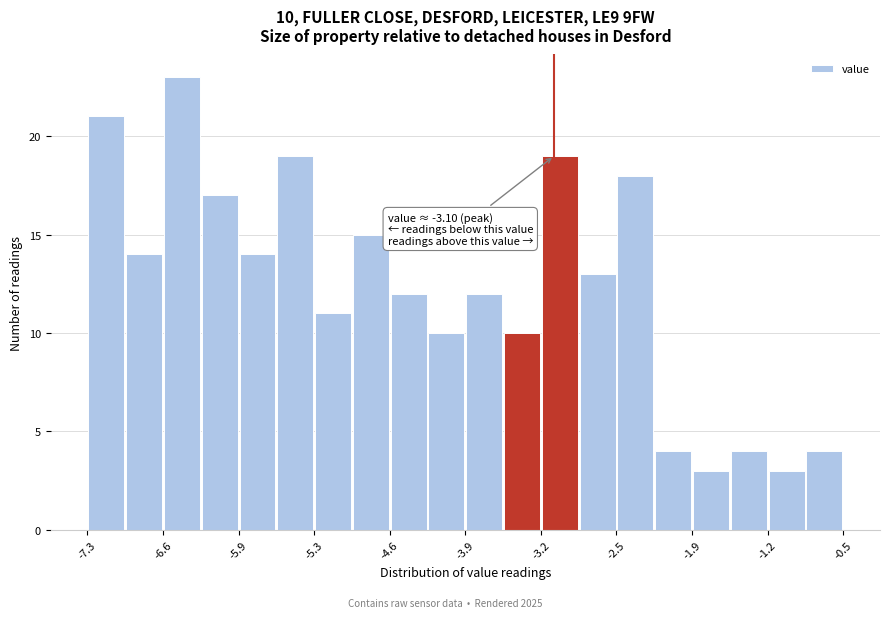

Read against the x-axis, roughly where is the centre of the tallest bar?

-6.4